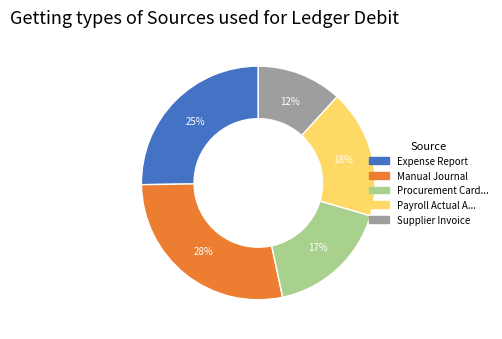

Is there a majority slice in this chart?

No